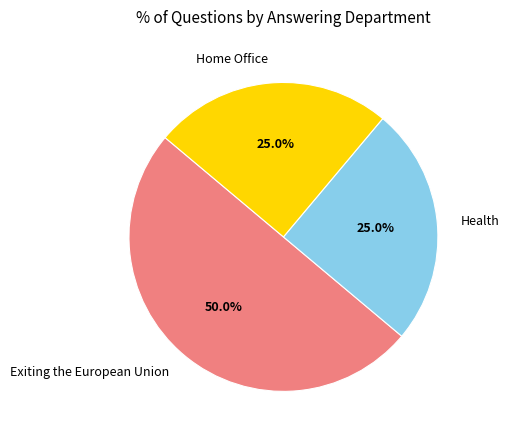

What is the total percentage of Home Office and Exiting the European Union?

75.0%